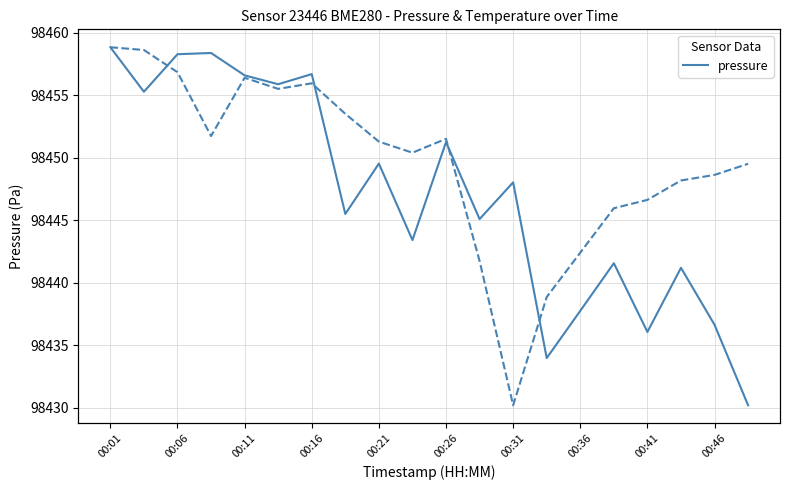

True or false: pressure has a value of 98456.7 at 00:16.

True